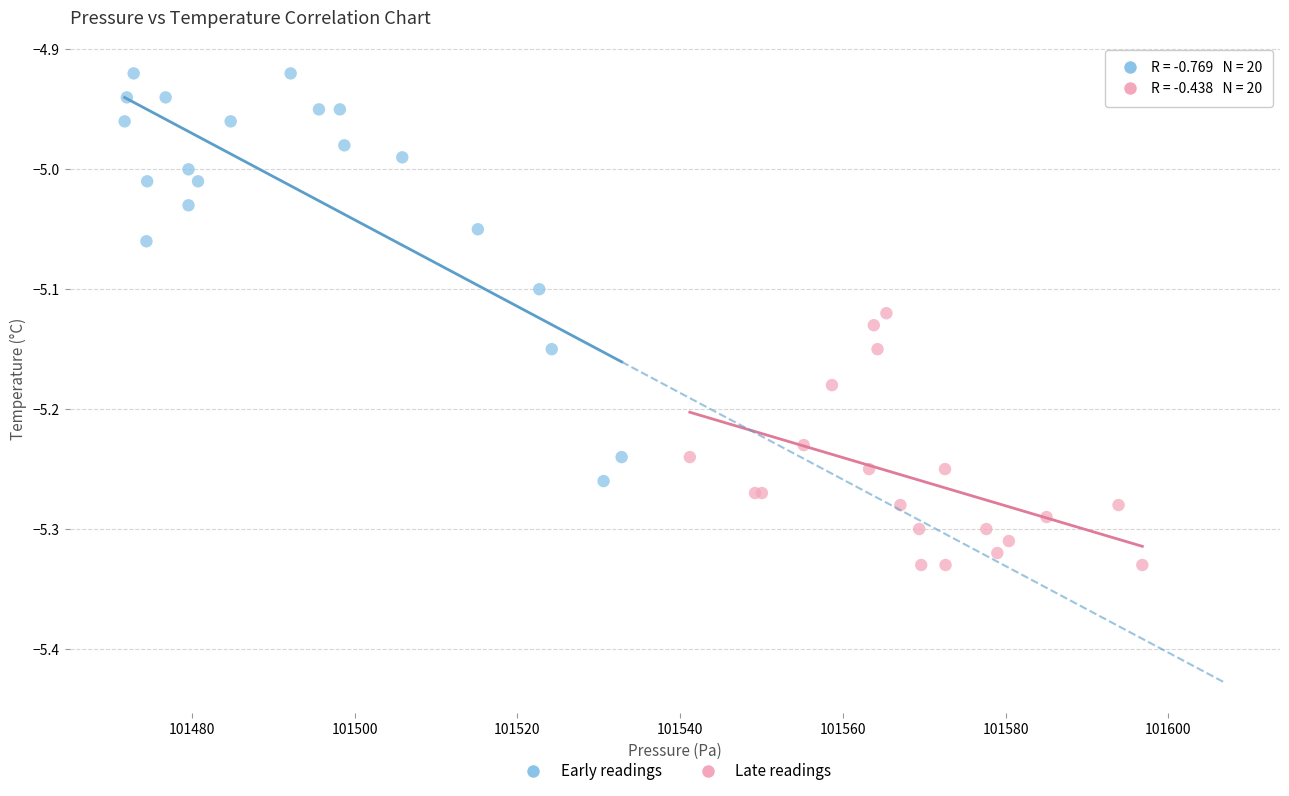

Which series contains the highest Y value?

Early readings